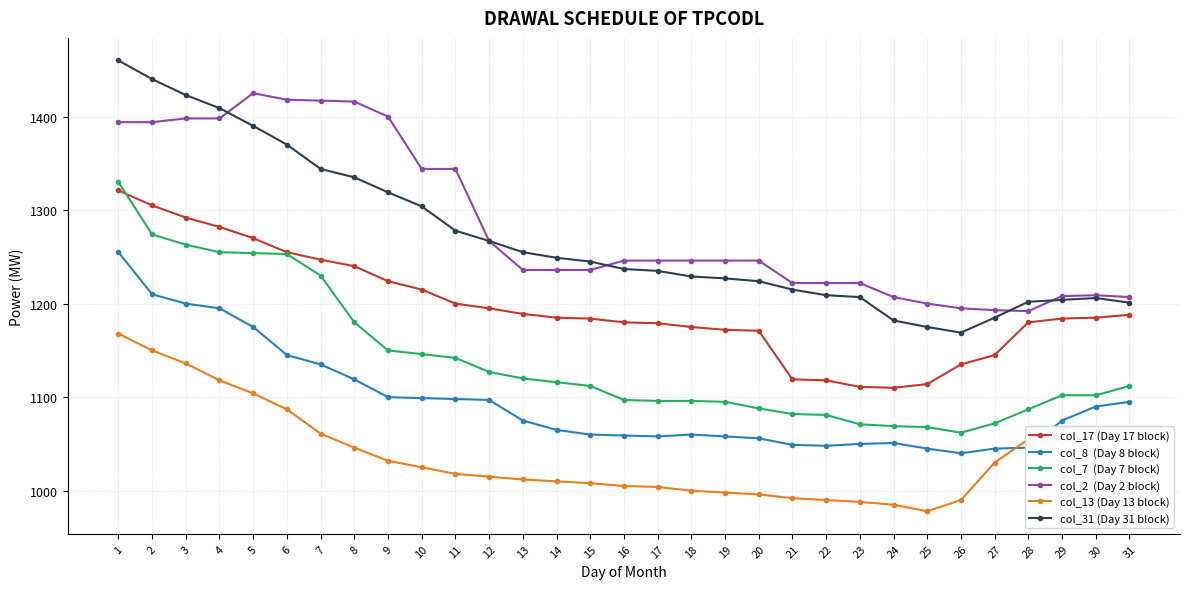

What is the difference between the highest and lowest values at 24?

222